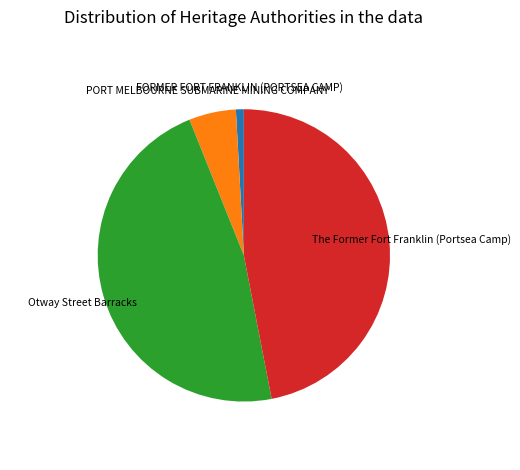

Approximately how many times larger is the value at The Former Fort Franklin (Portsea Camp) compared to PORT MELBOURNE SUBMARINE MINING COMPANY?

9.0